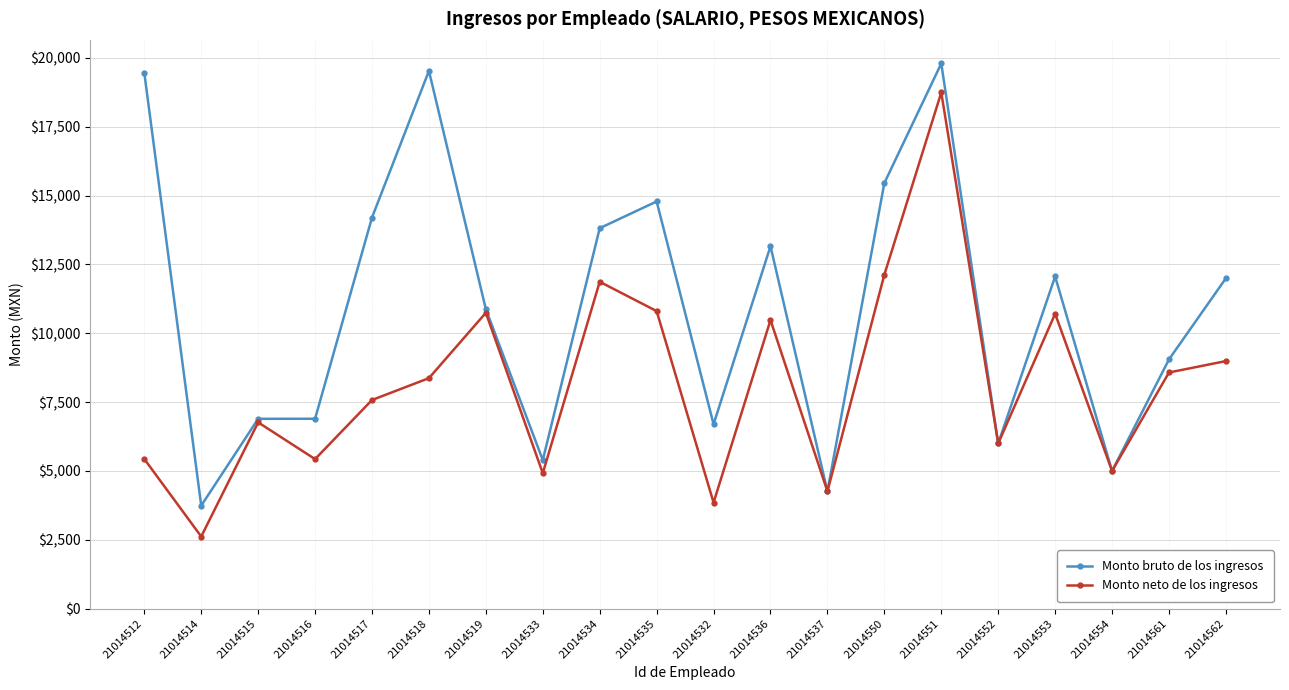

Which series has the largest total across all categories?

Monto bruto de los ingresos